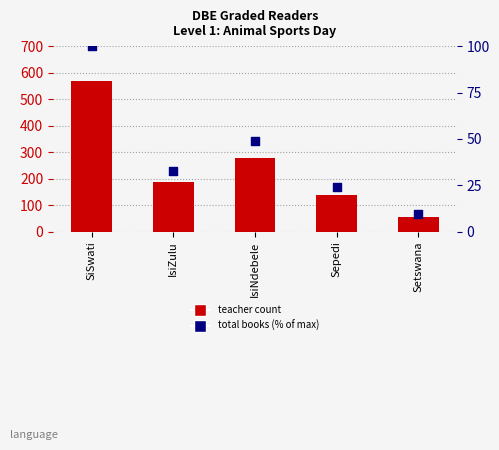

Which series contains the lowest Y value?

Total books (% of max)